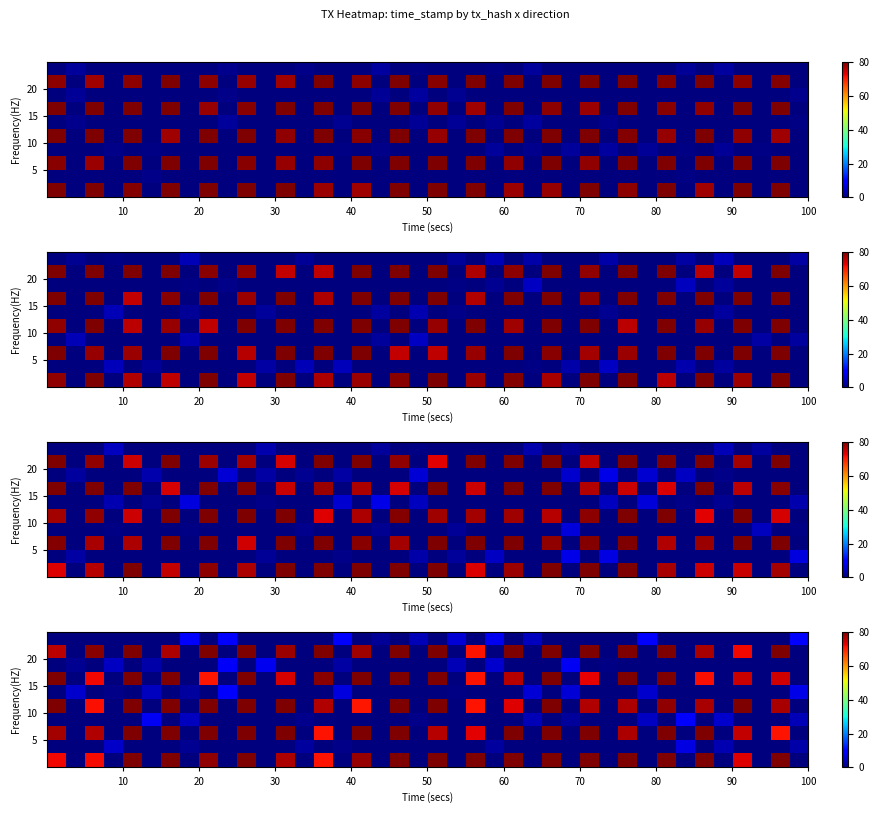

What is the sum of all row_5 values?

54.4